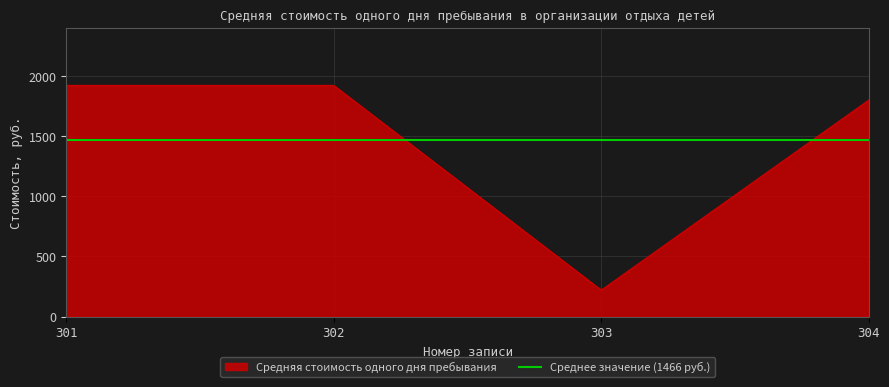

Does the chart display data point markers on the line(s)?

No